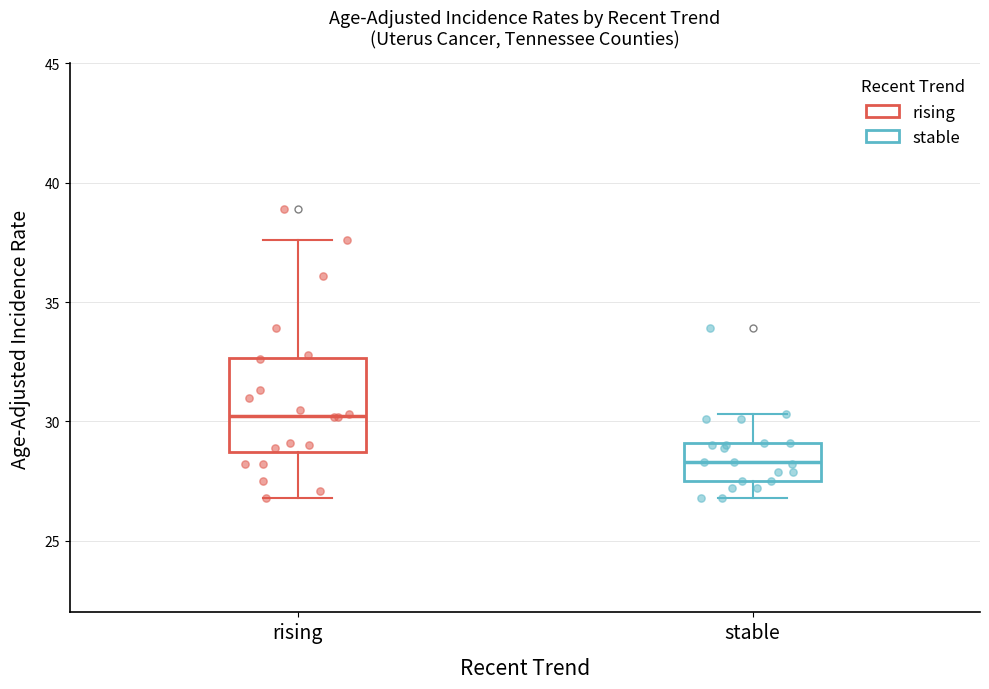

Where is the upper edge of the box for stable on the y-axis? The values are not printed on the chart, so give them approximately, as read against the axis.

29.0